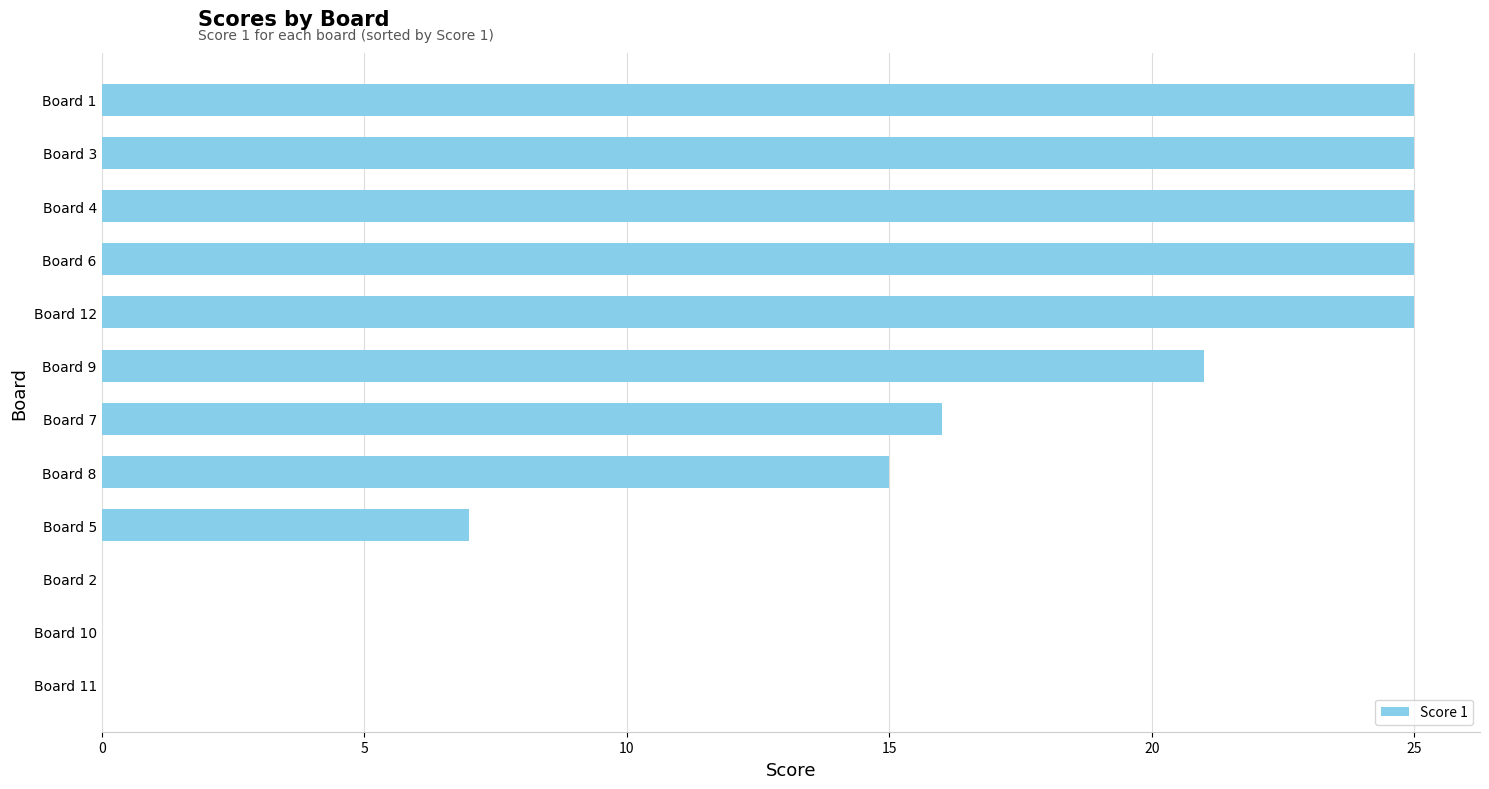

Approximately how many times larger is the value at Board 3 compared to Board 6?

1.0